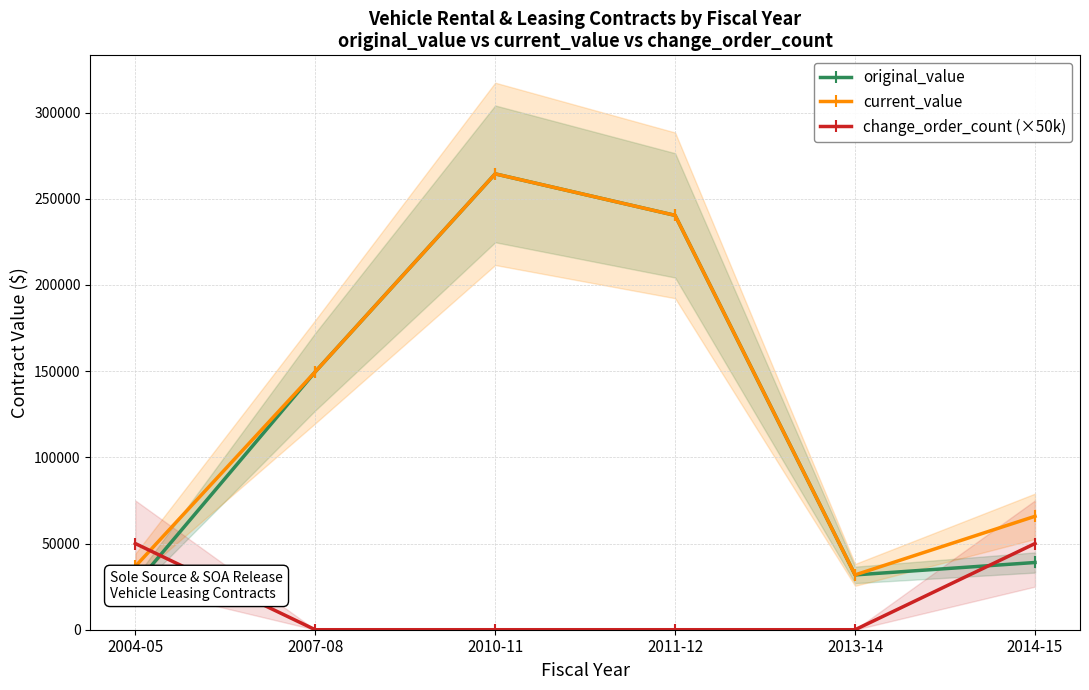

At which category does the chart reach its minimum across all series?

2007-08